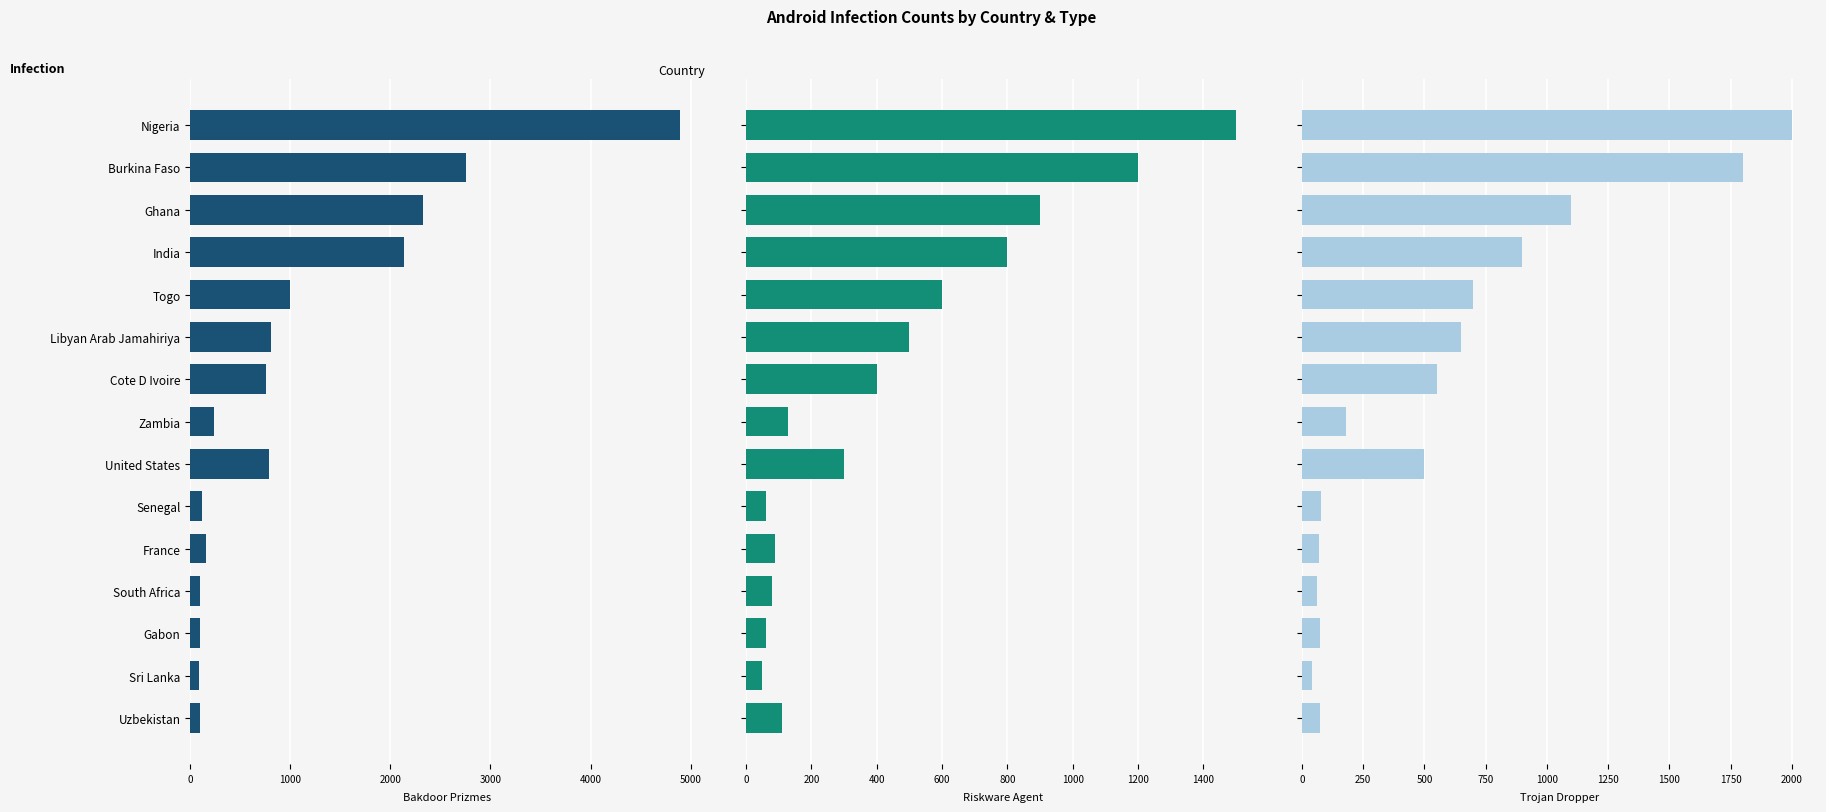

Reading left to right, list all the values displayed in this chart.

android.bakdoor.prizmes: 4897	2756	2326	2134	993	806	754	234	784	121	154	94	98	87	96
android.riskware.agent: 1500	1200	900	800	600	500	400	130	300	60	90	80	60	50	110
android.trojan.dropper: 2000	1800	1100	900	700	650	550	180	500	80	70	60	75	40	75